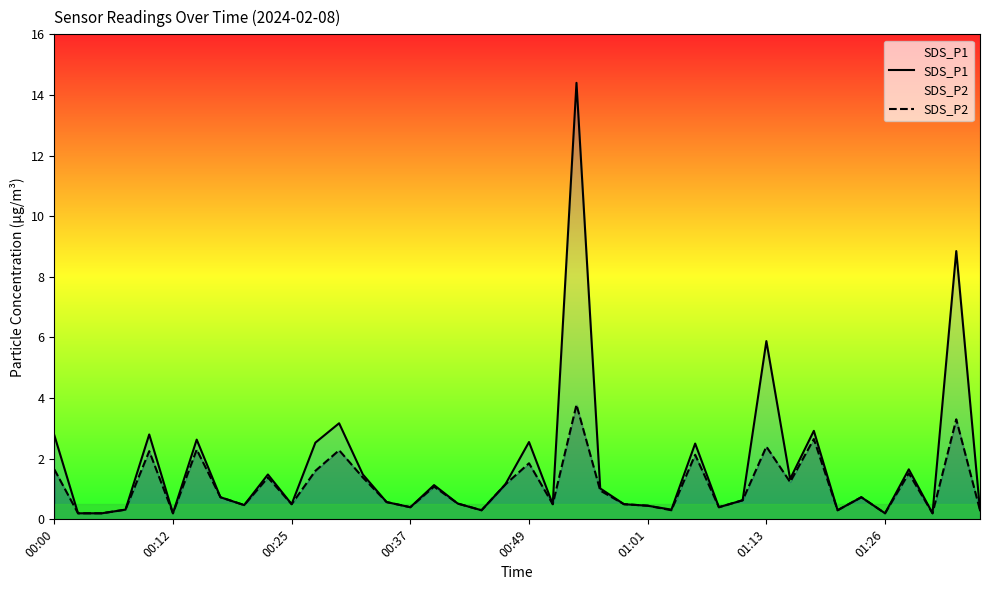

What is the greatest value displayed?

14.4